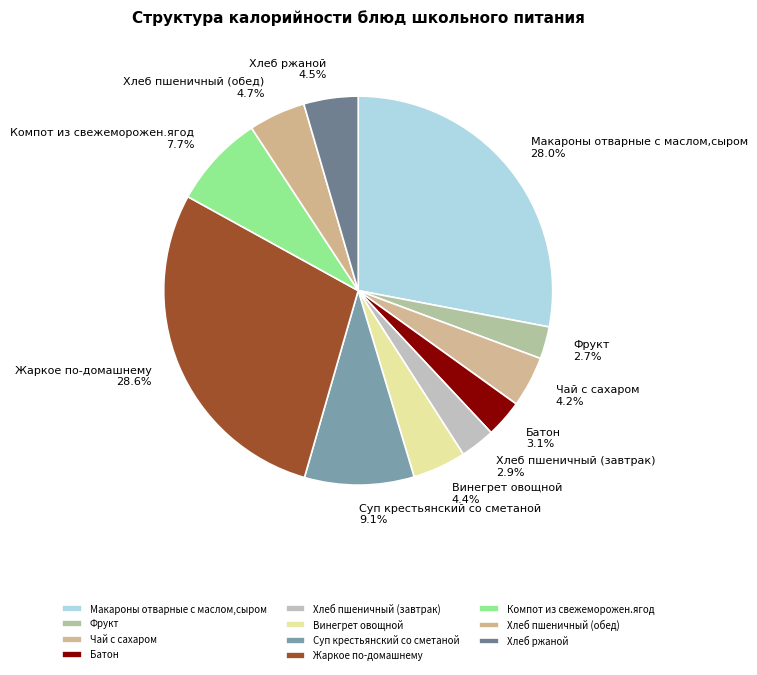

What is the largest slice in the pie chart?

Жаркое по-домашнему